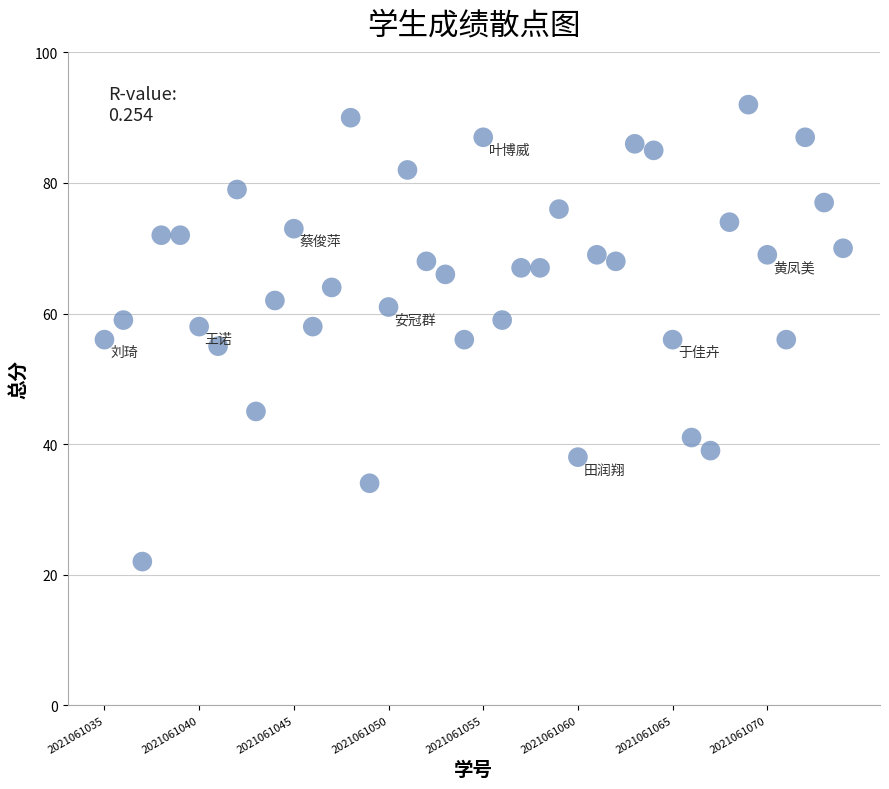

What is the range of Y values (max minus min)?

70